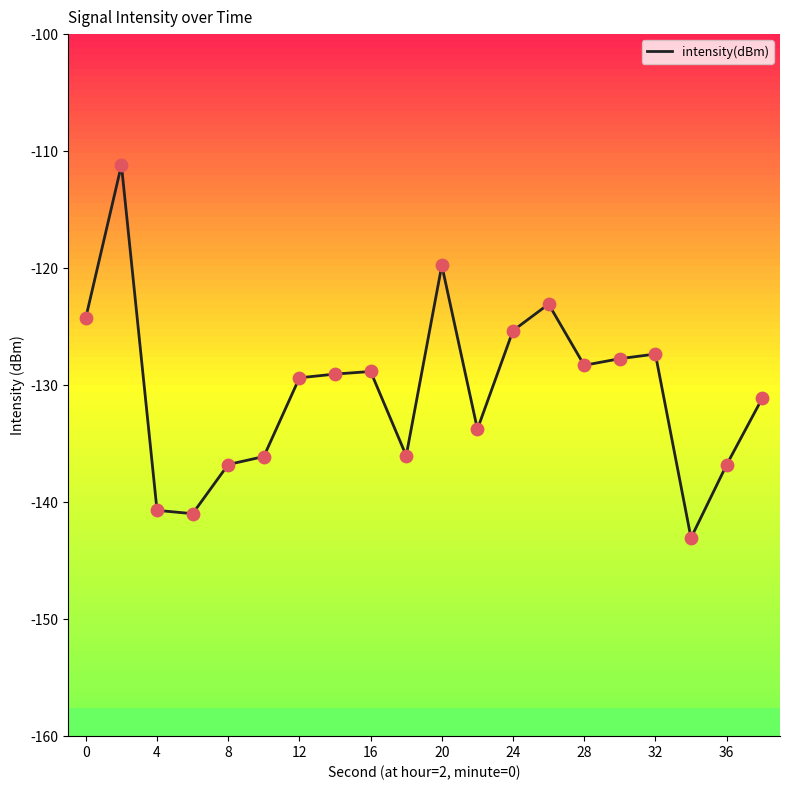

What is the greatest value displayed?

-111.2